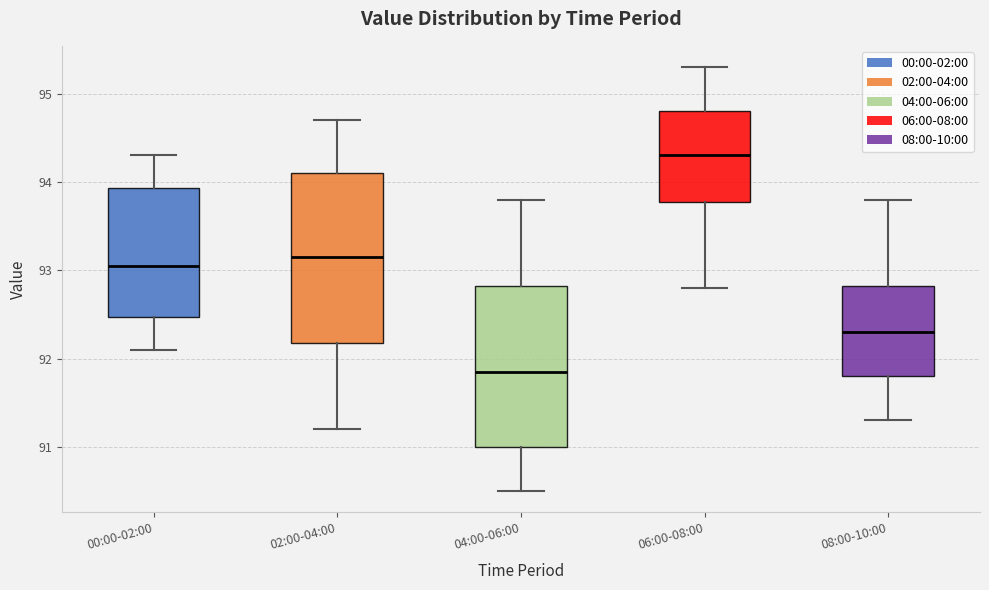

Which box has the lowest median line?

04:00-06:00